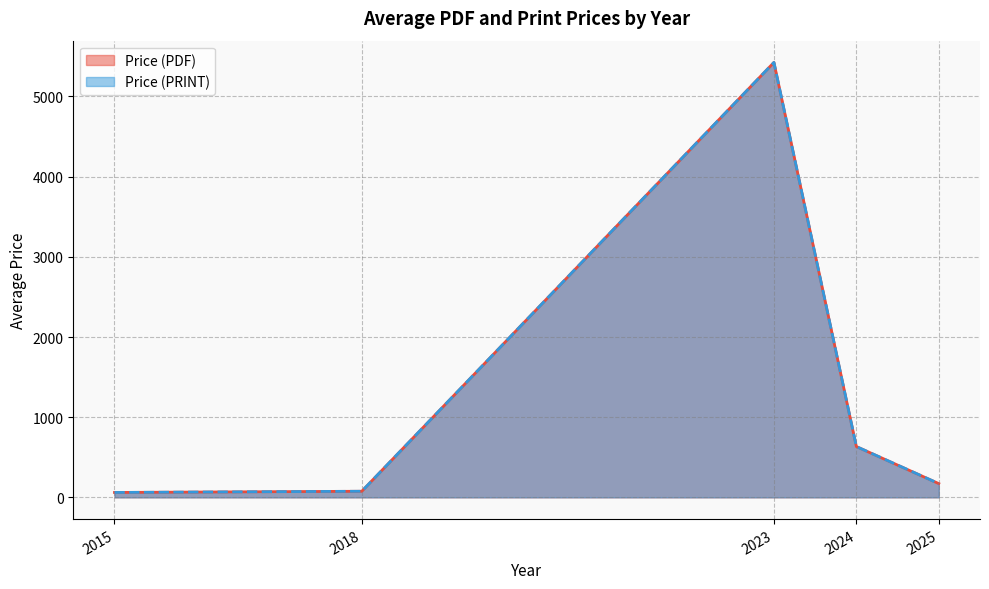

What is the label of the 13th point from the left?

2025